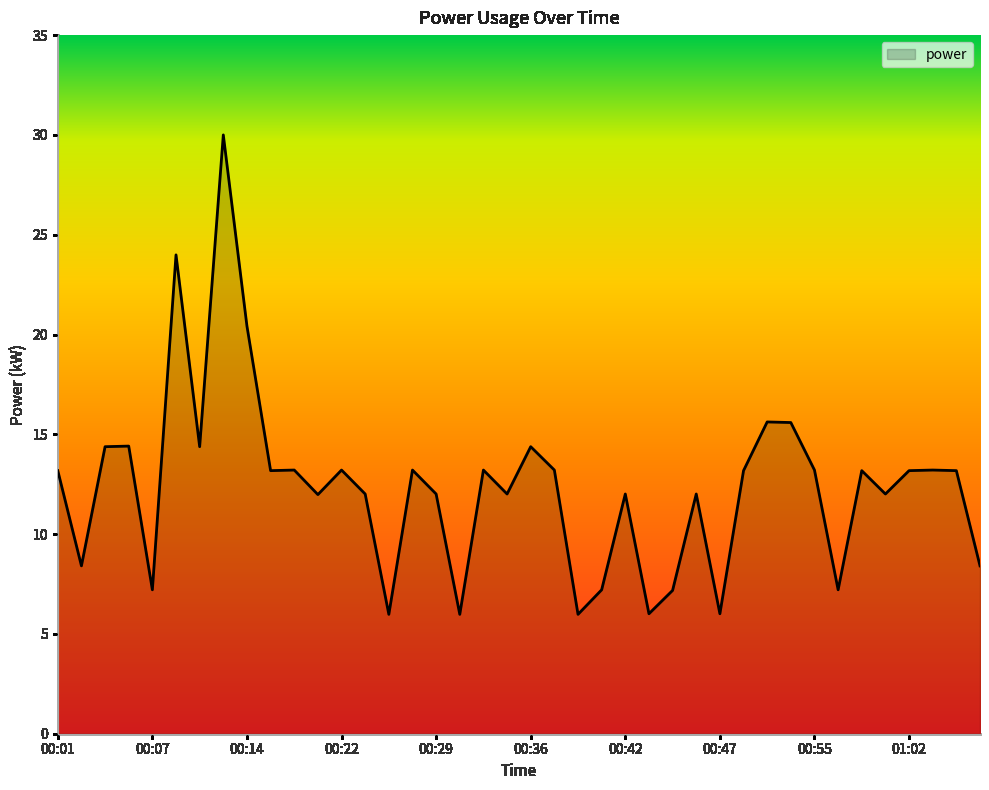

What is the average value?

12.4